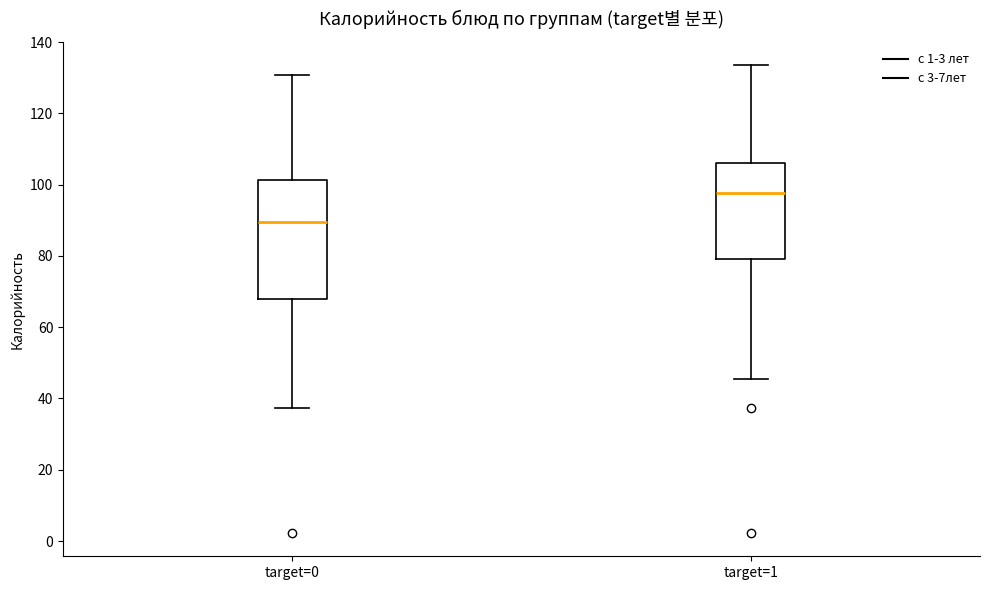

Reading left to right, transcribe this box plot: for each box, give where its median line is, the range the box spans, and where its two whiskers end, as read against the y-axis. The values are not printed on the chart, so give them approximately, as read against the axis.

target=0: median 90, box 68 to 102, whiskers 38 to 130
target=1: median 98, box 80 to 106, whiskers 46 to 134